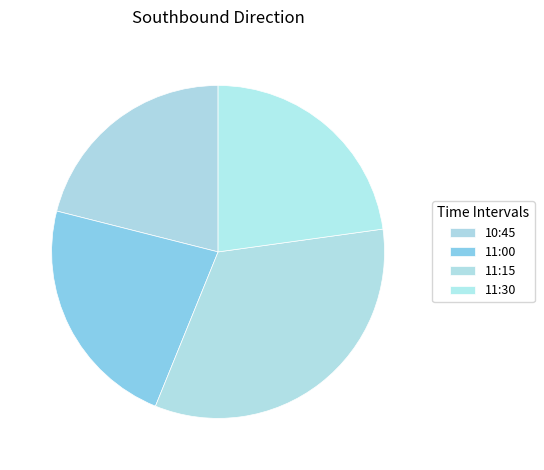

Which slice is the smallest?

10:45